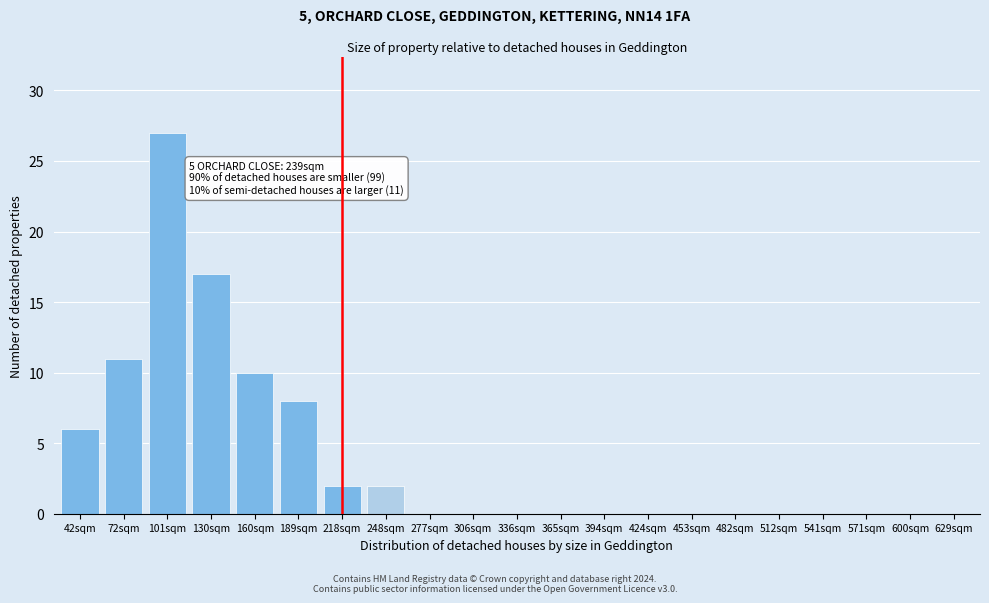

Reading left to right, list all the values displayed in this chart.

42sqm=6	72sqm=11	101sqm=27	130sqm=17	160sqm=10	189sqm=8	218sqm=2	248sqm=2	277sqm=0	306sqm=0	336sqm=0	365sqm=0	394sqm=0	424sqm=0	453sqm=0	482sqm=0	512sqm=0	541sqm=0	571sqm=0	600sqm=0	629sqm=0